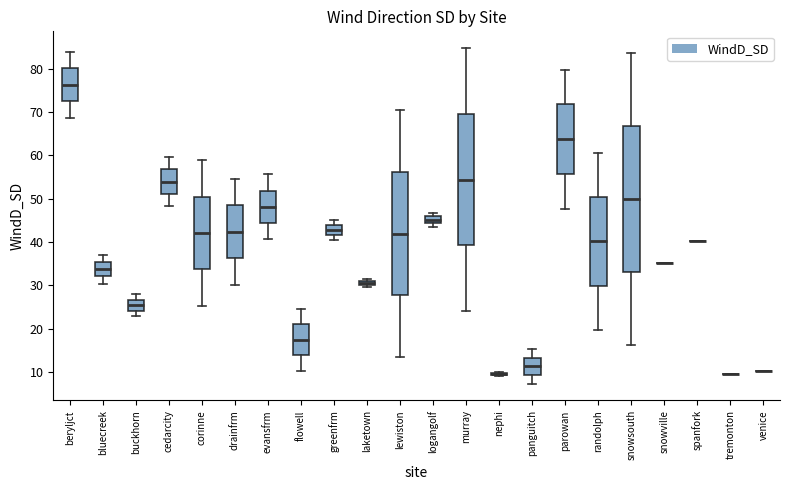

Comparing the boxes themselves (not the whiskers), which one is the tallest?

snowsouth